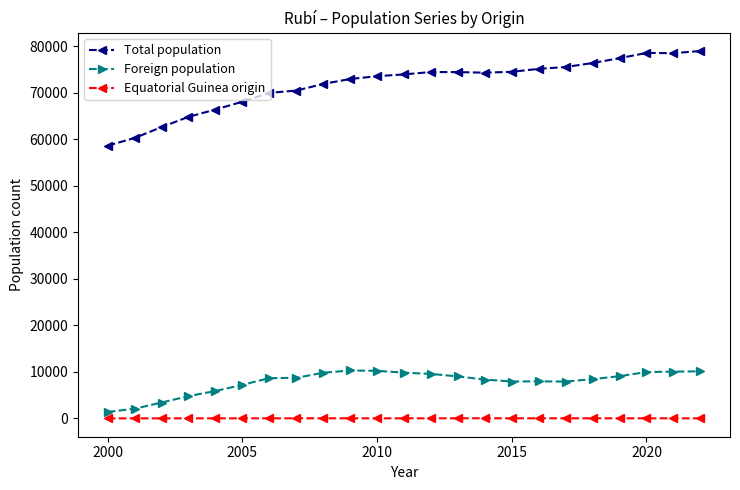

True or false: Total population and Equatorial Guinea origin intersect in this chart.

False